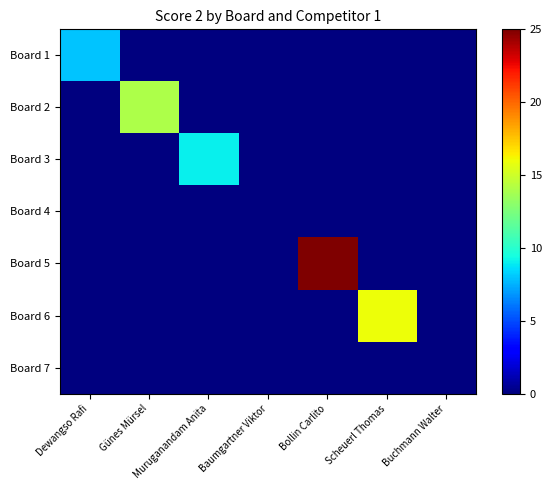

Reading right to left, transcribe all the data shown in this chart.

Board 1: Buchmann Walter=0	Scheuerl Thomas=0	Bollin Carlito=0	Baumgartner Viktor=0	Muruganandam Anita=0	Günes Mürsel=0	Dewangso Rafi=8
Board 2: Buchmann Walter=0	Scheuerl Thomas=0	Bollin Carlito=0	Baumgartner Viktor=0	Muruganandam Anita=0	Günes Mürsel=14	Dewangso Rafi=0
Board 3: Buchmann Walter=0	Scheuerl Thomas=0	Bollin Carlito=0	Baumgartner Viktor=0	Muruganandam Anita=9	Günes Mürsel=0	Dewangso Rafi=0
Board 4: Buchmann Walter=0	Scheuerl Thomas=0	Bollin Carlito=0	Baumgartner Viktor=0	Muruganandam Anita=0	Günes Mürsel=0	Dewangso Rafi=0
Board 5: Buchmann Walter=0	Scheuerl Thomas=0	Bollin Carlito=25	Baumgartner Viktor=0	Muruganandam Anita=0	Günes Mürsel=0	Dewangso Rafi=0
Board 6: Buchmann Walter=0	Scheuerl Thomas=16	Bollin Carlito=0	Baumgartner Viktor=0	Muruganandam Anita=0	Günes Mürsel=0	Dewangso Rafi=0
Board 7: Buchmann Walter=0	Scheuerl Thomas=0	Bollin Carlito=0	Baumgartner Viktor=0	Muruganandam Anita=0	Günes Mürsel=0	Dewangso Rafi=0